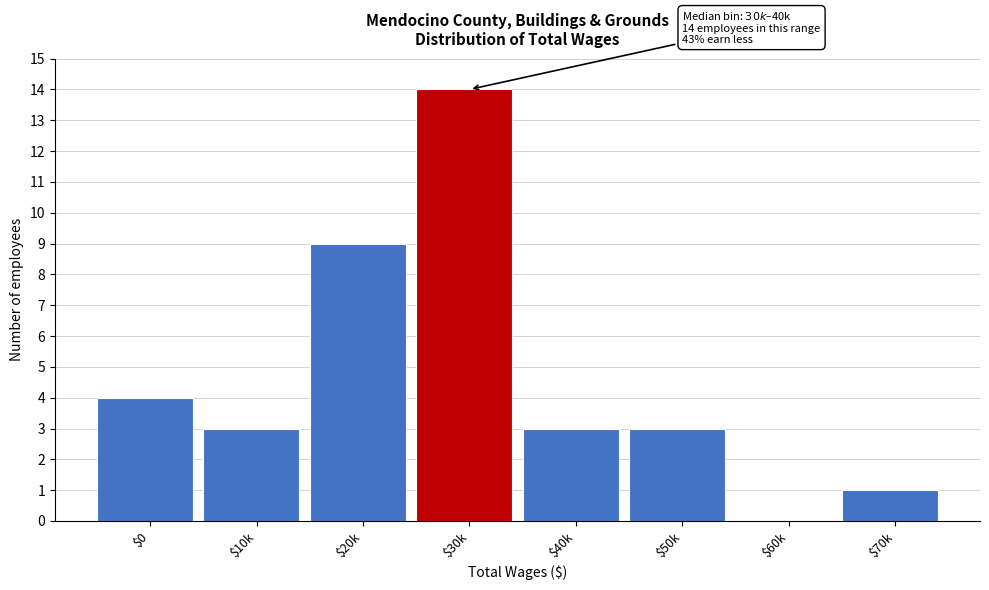

Which category has the highest value across all series?

$30k